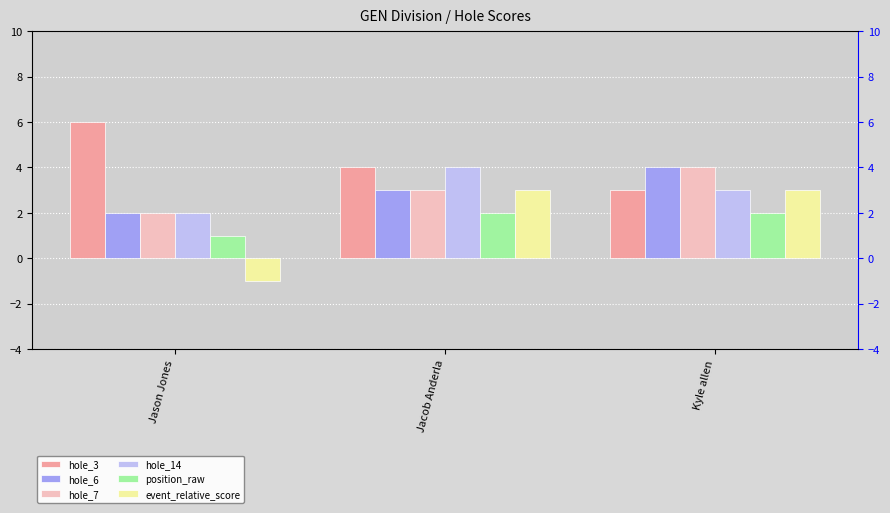

What is the sum of all hole_7 values?

9